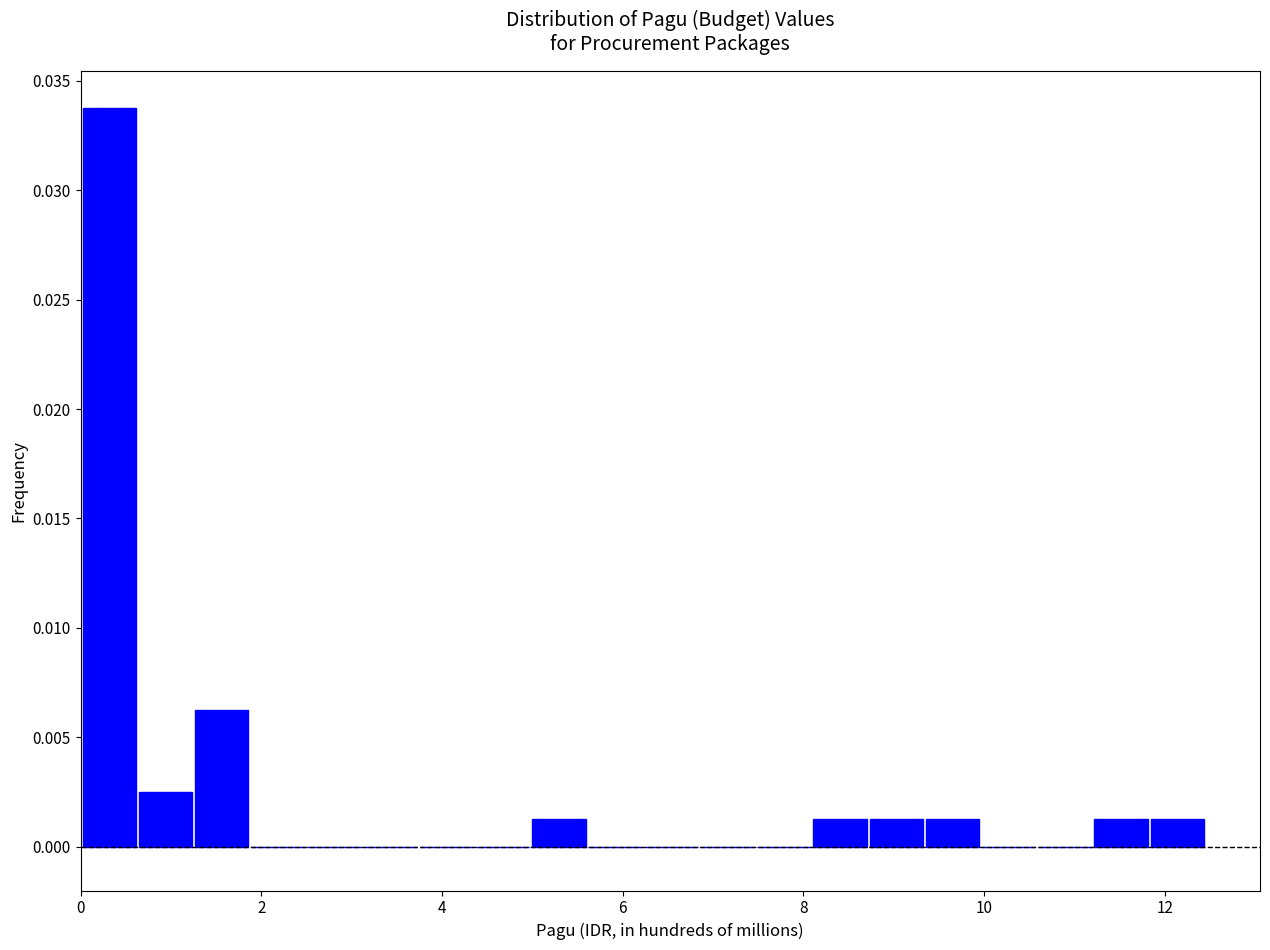

Around what value on the x-axis is the tallest bar? Give the approximate position of its centre, as read against the axis.

0.4